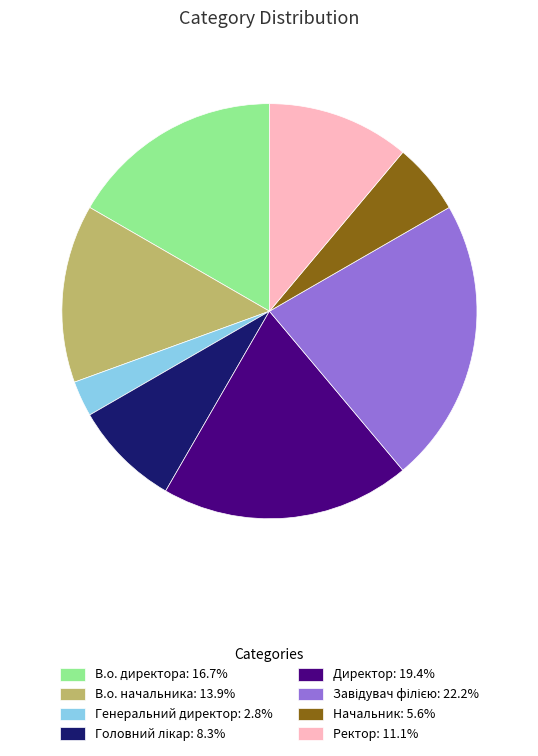

Is there a majority slice in this chart?

No